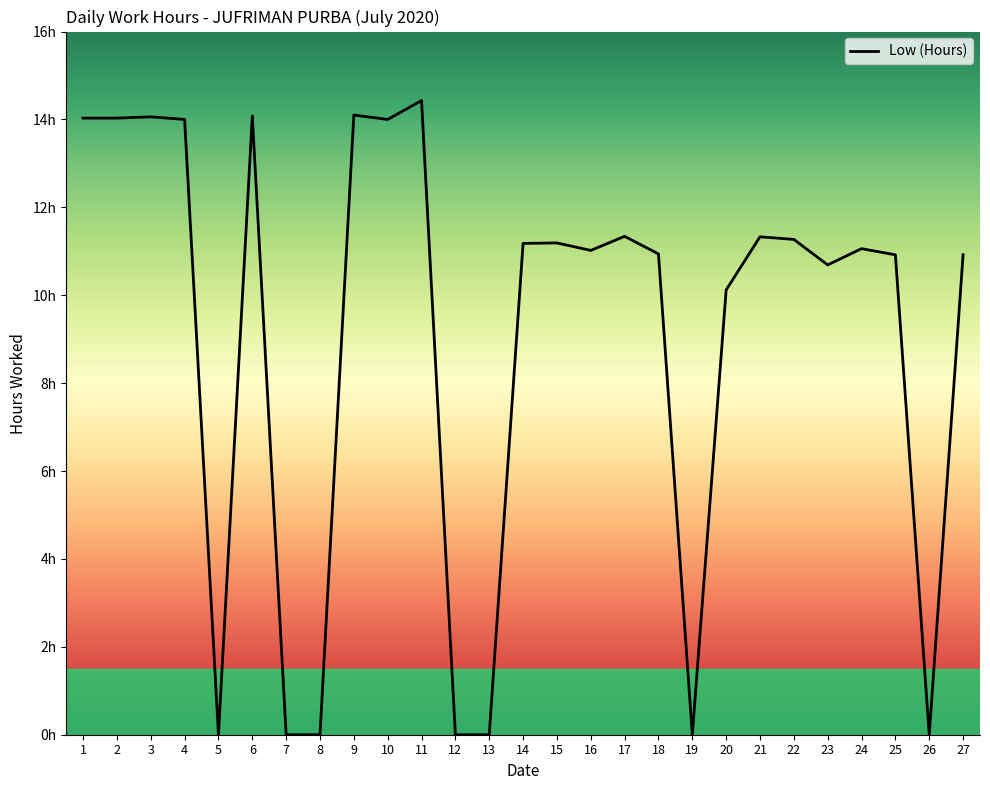

Does the chart have visible grid lines?

No